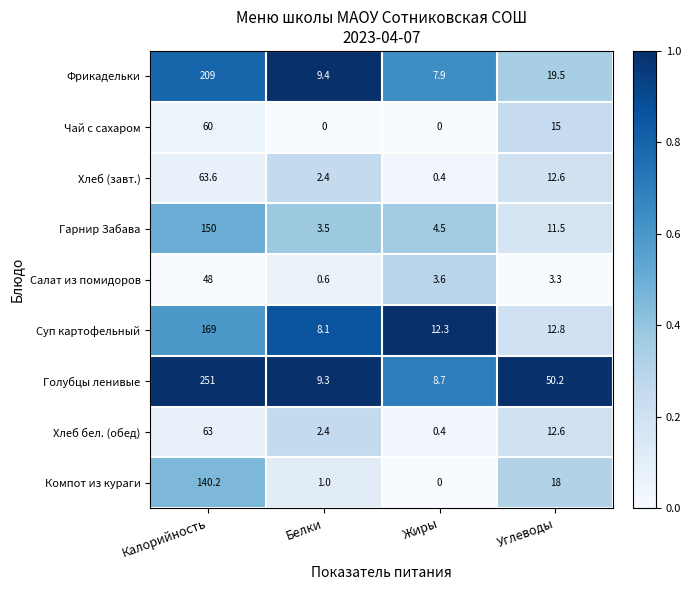

Count the number of categories in the chart.

4